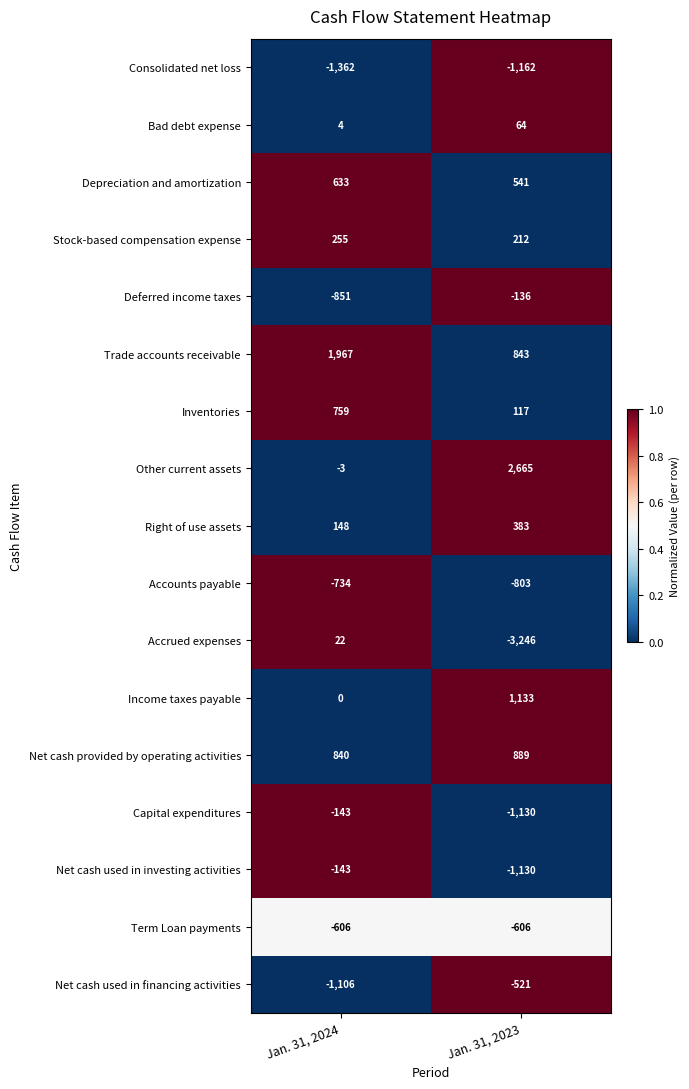

The Deferred income taxes series shows -136 at Jan. 31, 2023. True or false?

True